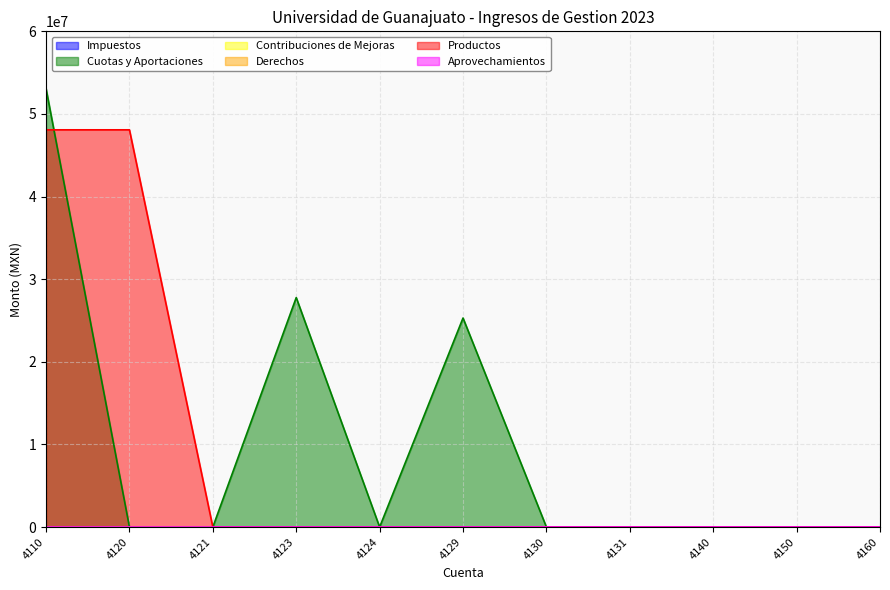

How many lines are shown in the chart?

6